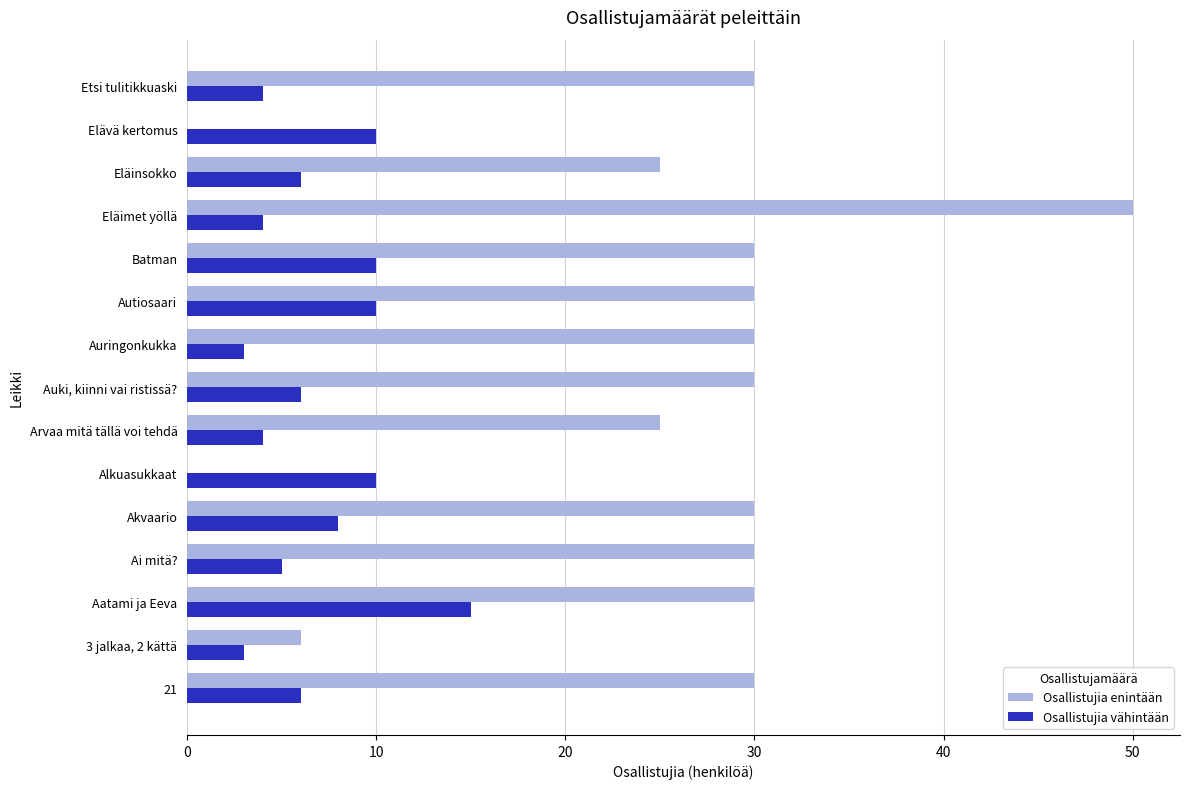

Between Aatami ja Eeva and Elävä kertomus, which series saw the biggest shift?

Osallistujia enintään